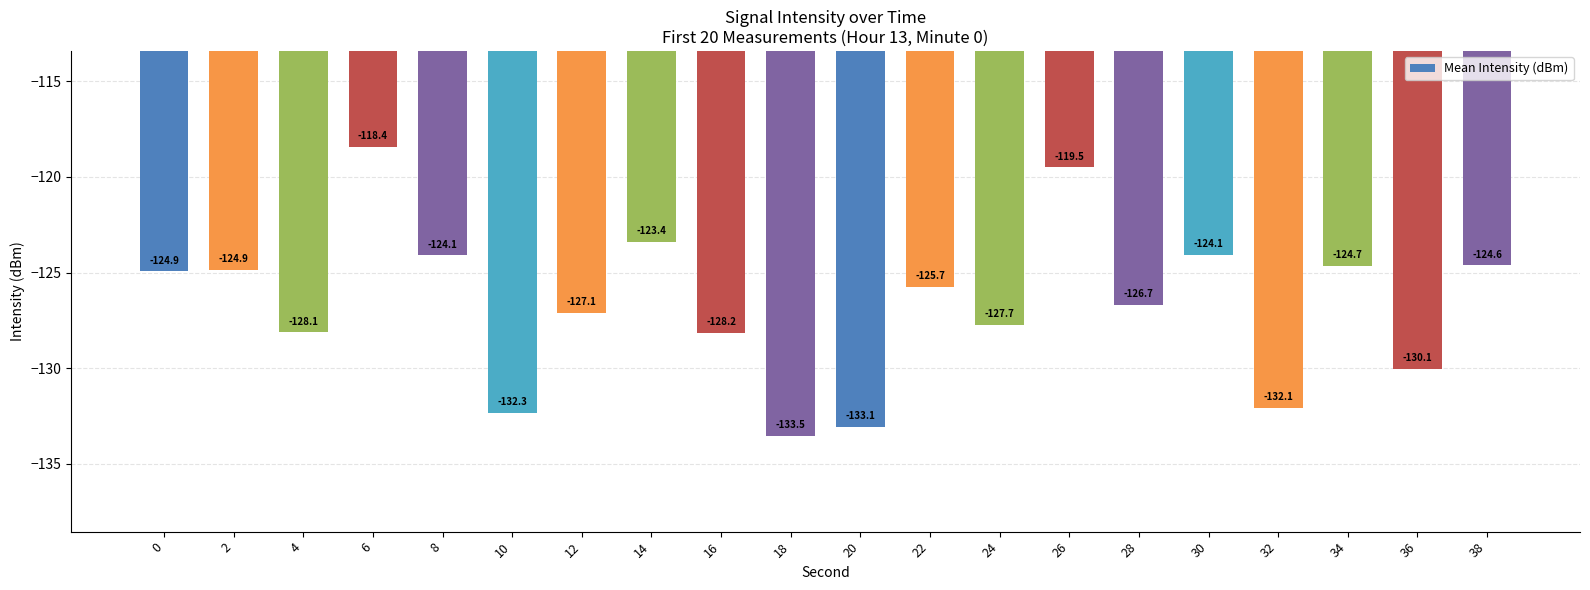

How many categories are shown in the chart?

20